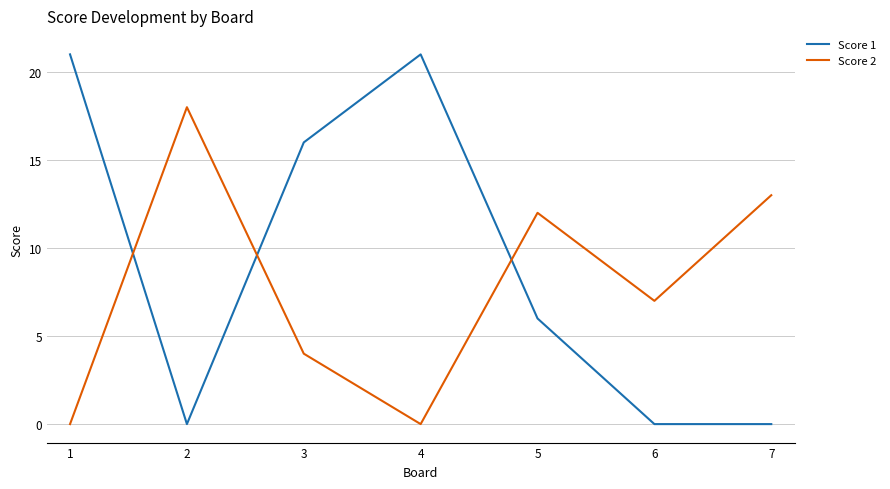

The value of Score 1 at 6 is 11. True or false?

False